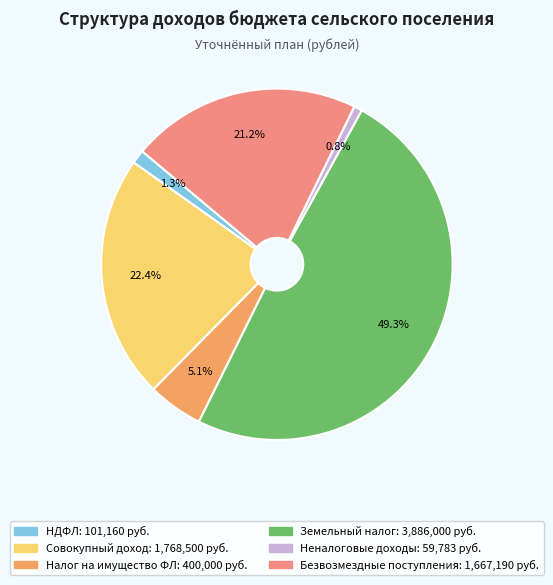

Is there any slice that represents more than half of the pie?

No